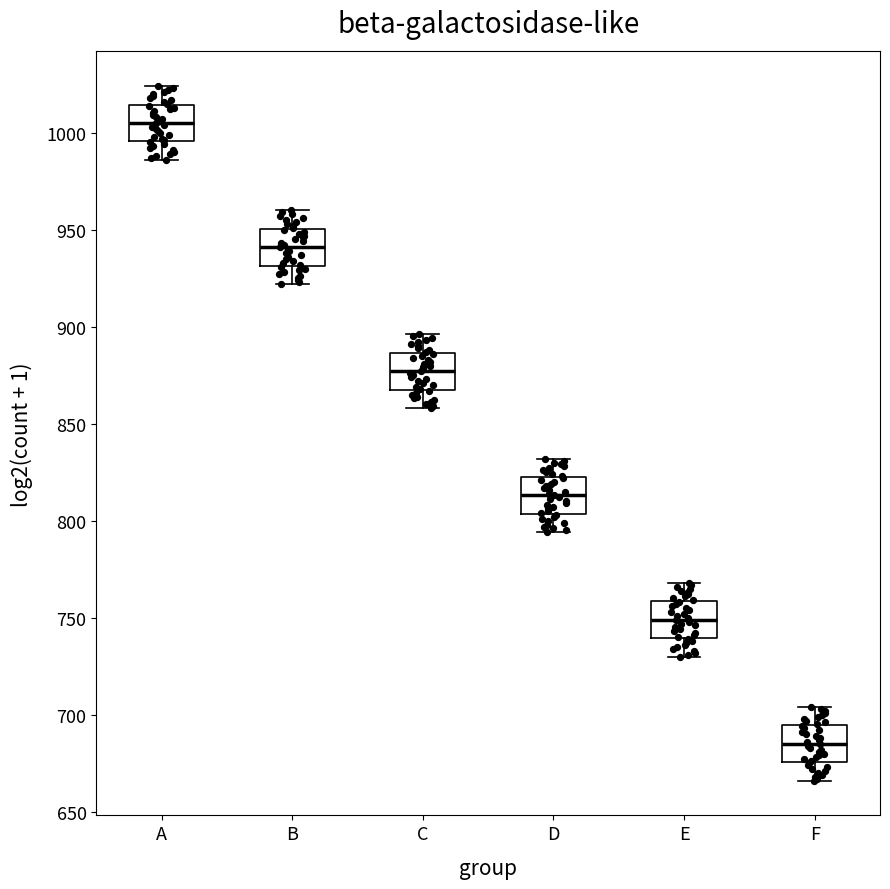

Which box's median line is the lowest?

F